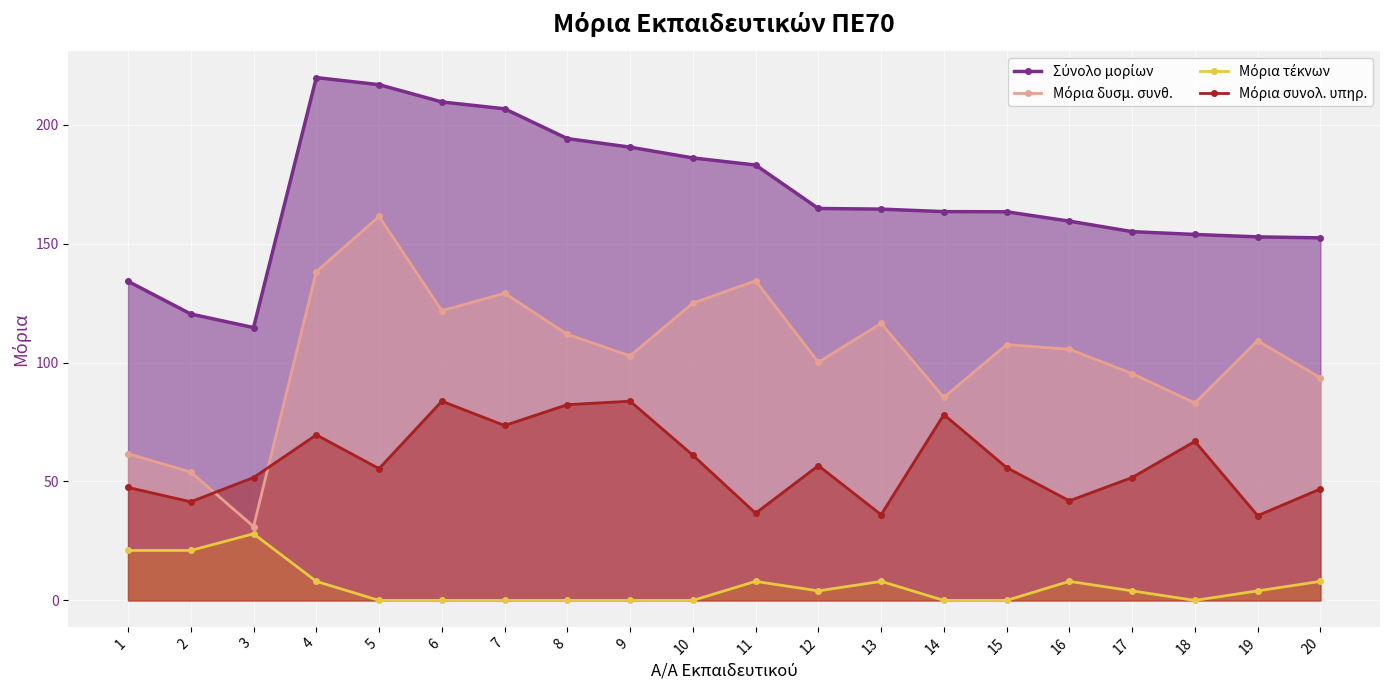

Between 2 and 16, which series saw the biggest shift?

Μόρια δυσμ. συνθ.